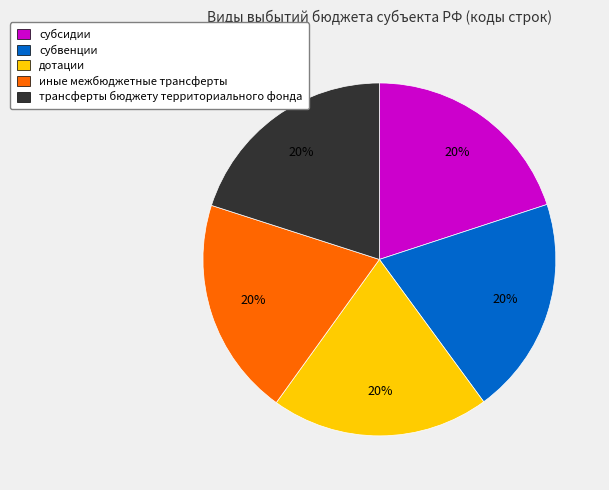

True or false: иные межбюджетные трансферты accounts for 14% of the total.

False